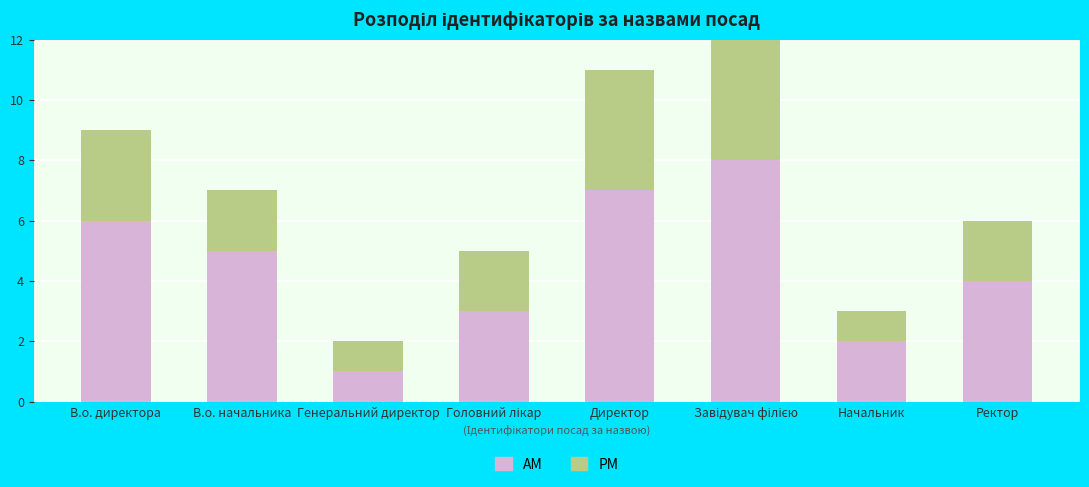

What is the difference between the PM values at Ректор and Директор?

2